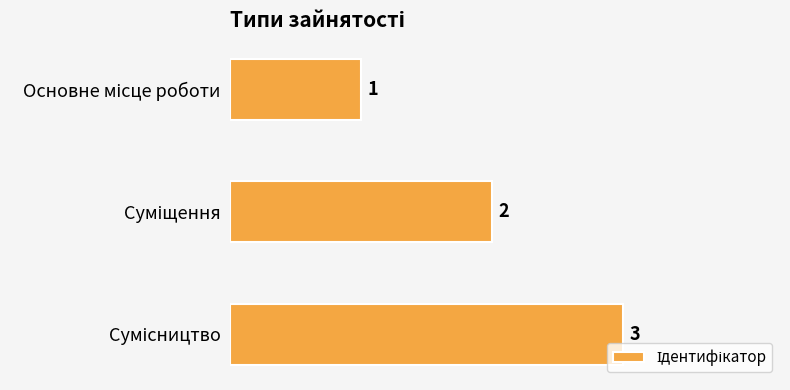

What is the greatest value displayed?

3